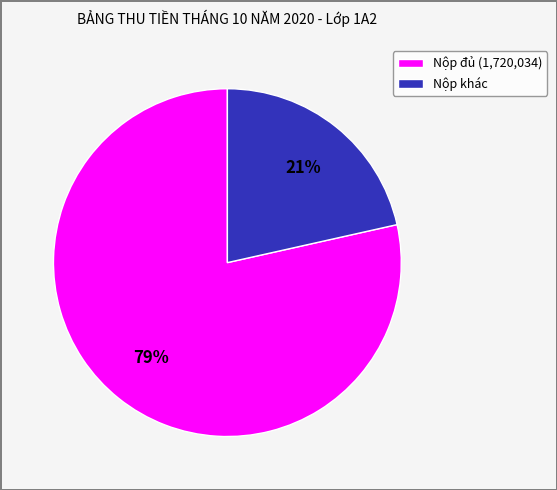

The Nộp khác slice represents 12% of the pie. True or false?

False